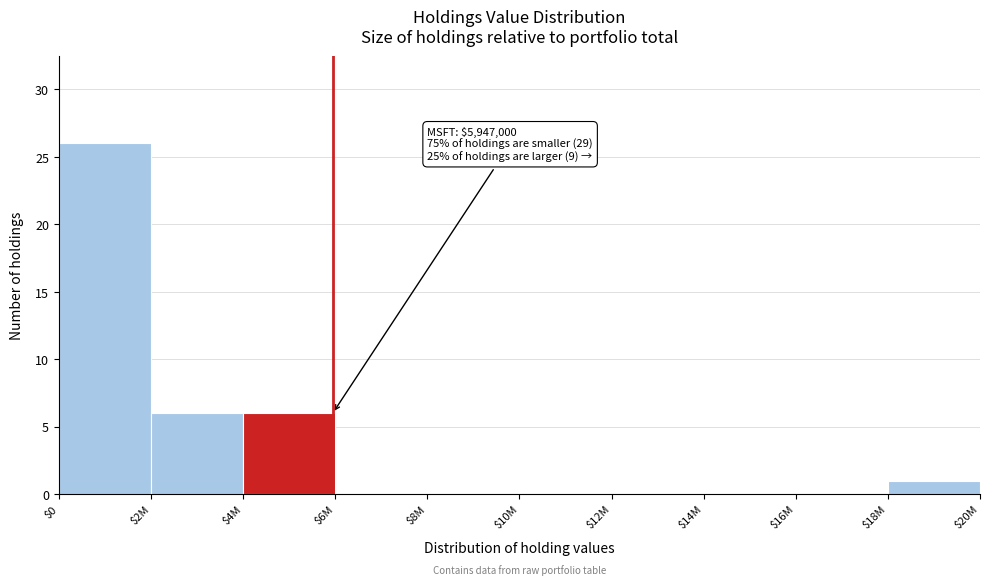

What is the maximum value shown in the chart?

26